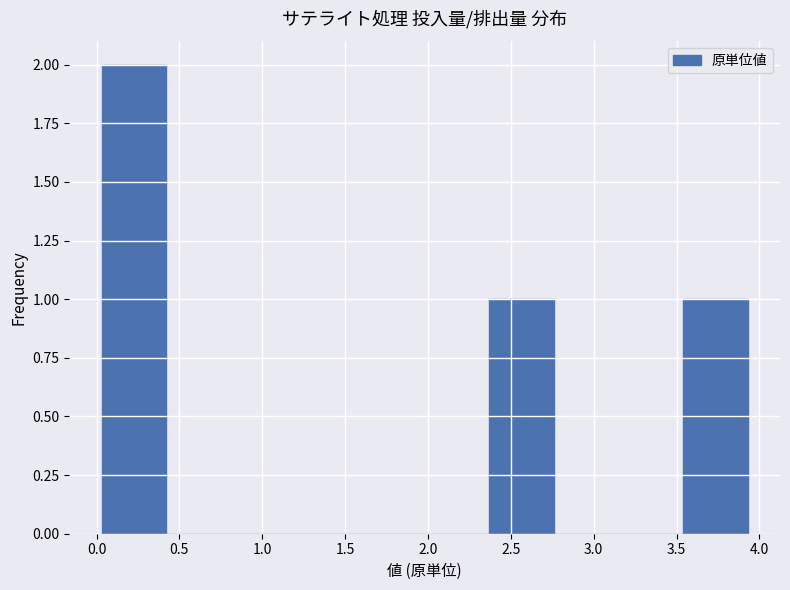

Reading left to right, list every bar in this chart as the range it spans on the x-axis followed by its height. Neither the bar edges nor the heights are printed on the chart, so give them approximately, as read against the axes.

0.05 to 0.40: 2
0.40 to 0.80: 0
0.80 to 1.20: 0
1.20 to 1.60: 0
1.60 to 2.00: 0
2.00 to 2.35: 0
2.35 to 2.75: 1
2.75 to 3.15: 0
3.15 to 3.55: 0
3.55 to 3.95: 1